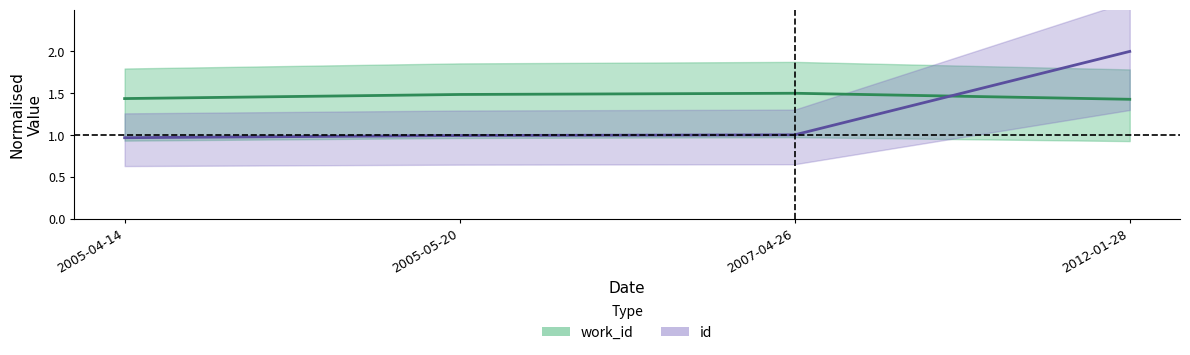

Where do id and work_id first cross each other?

2007-04-26 and 2012-01-28